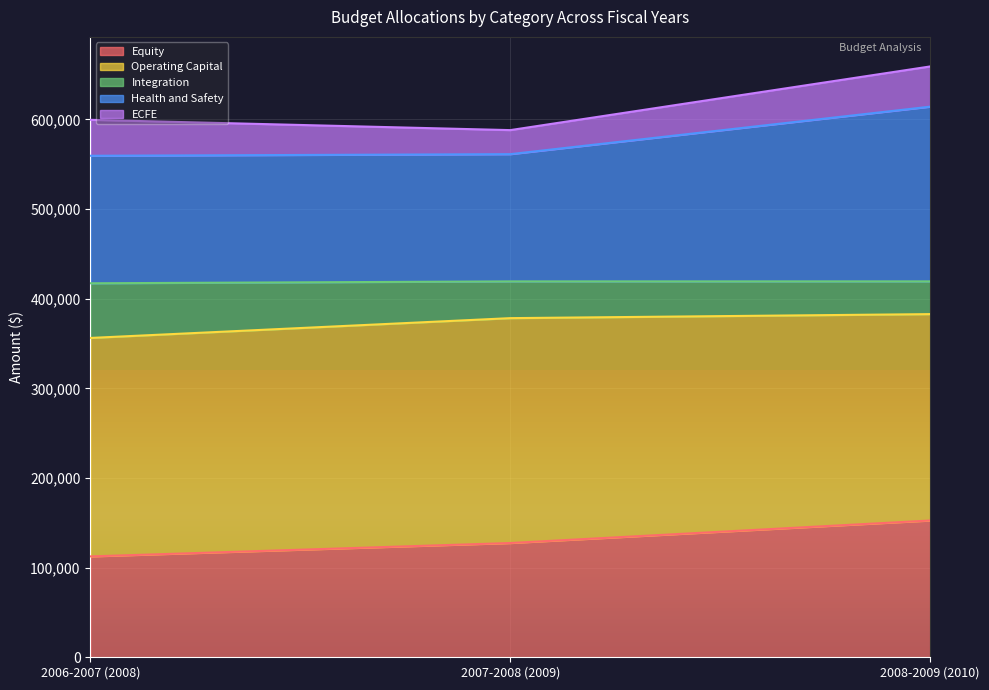

Which category has the lowest value in the Equity series?

2006-2007 (2008)